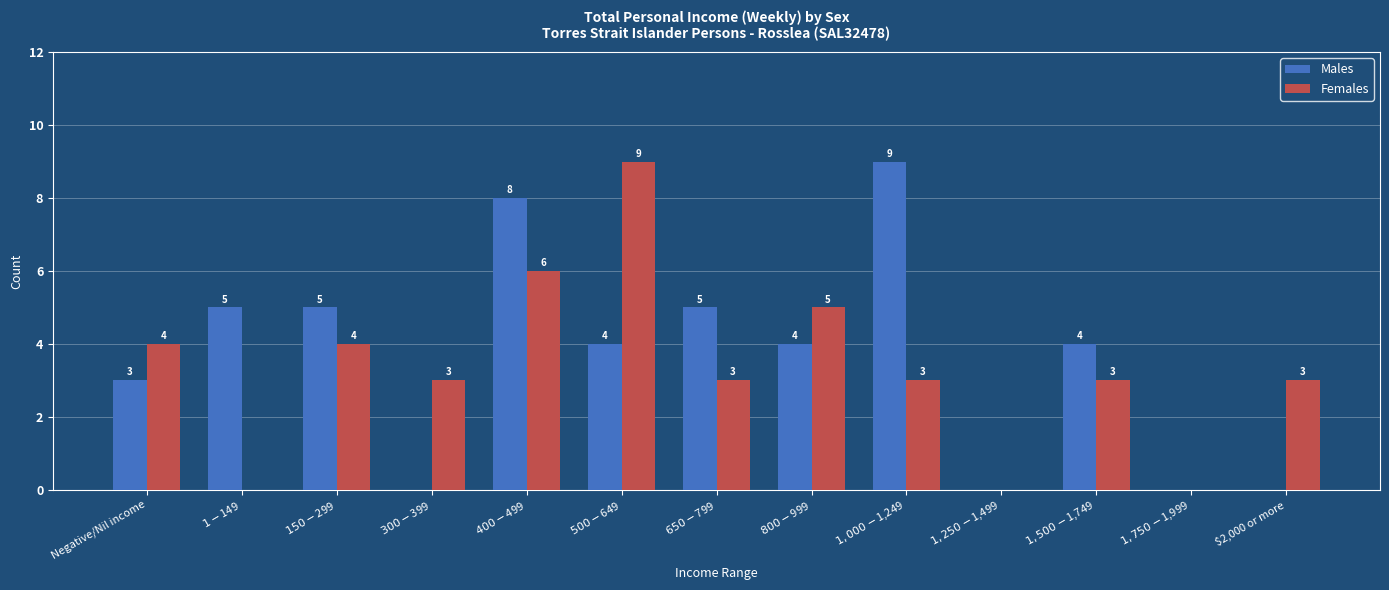

How many data points does each series have?

13